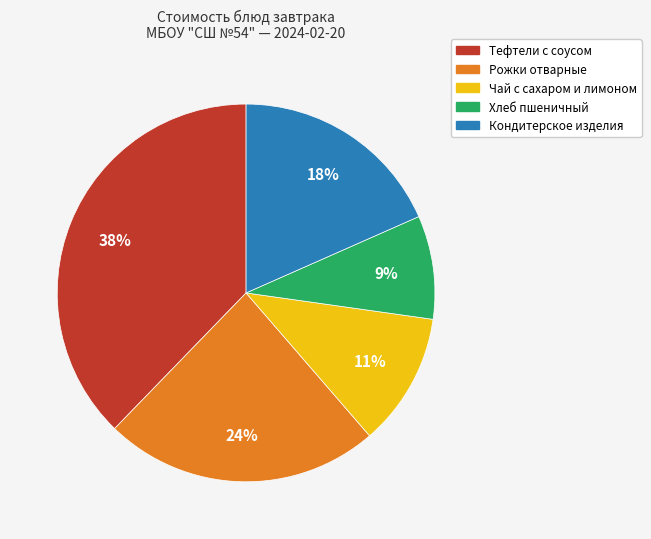

To the nearest percent, what percentage of the pie is Хлеб пшеничный?

9%